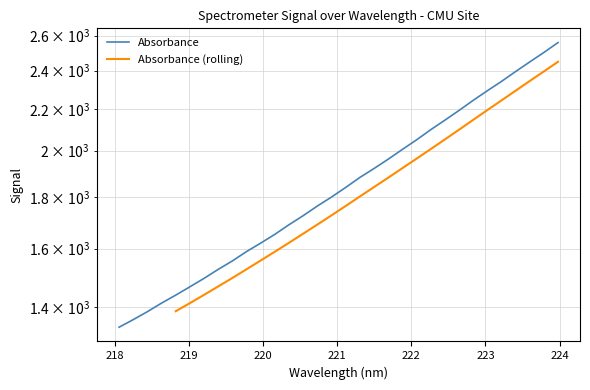

What is the minimum value shown in the chart?

1337.6